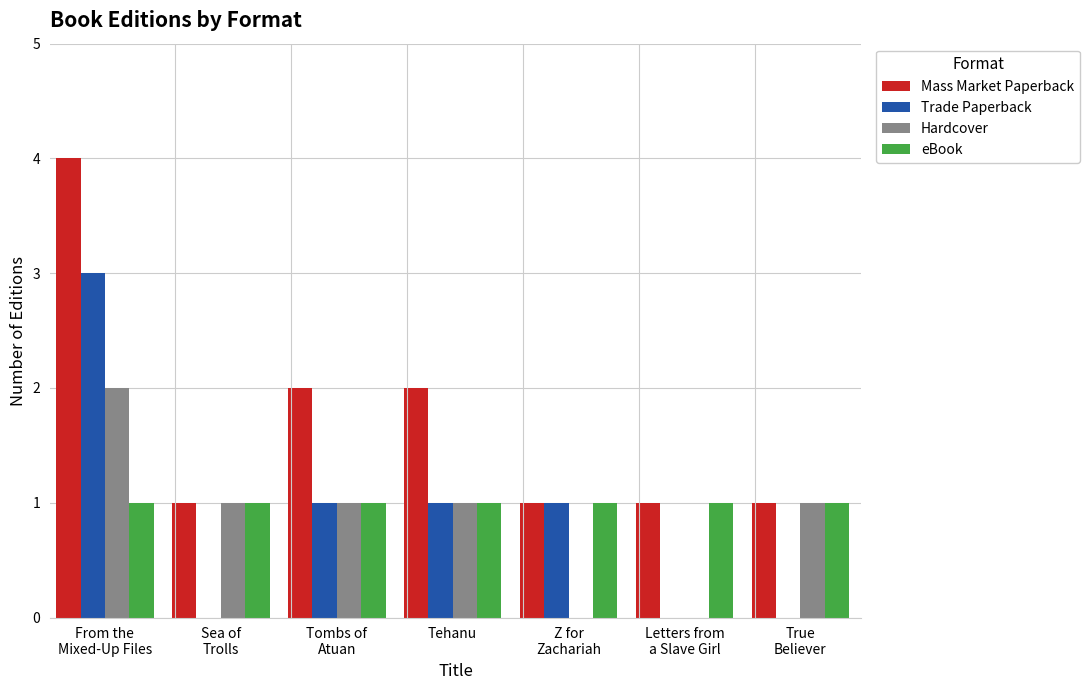

How many groups of bars are there?

7